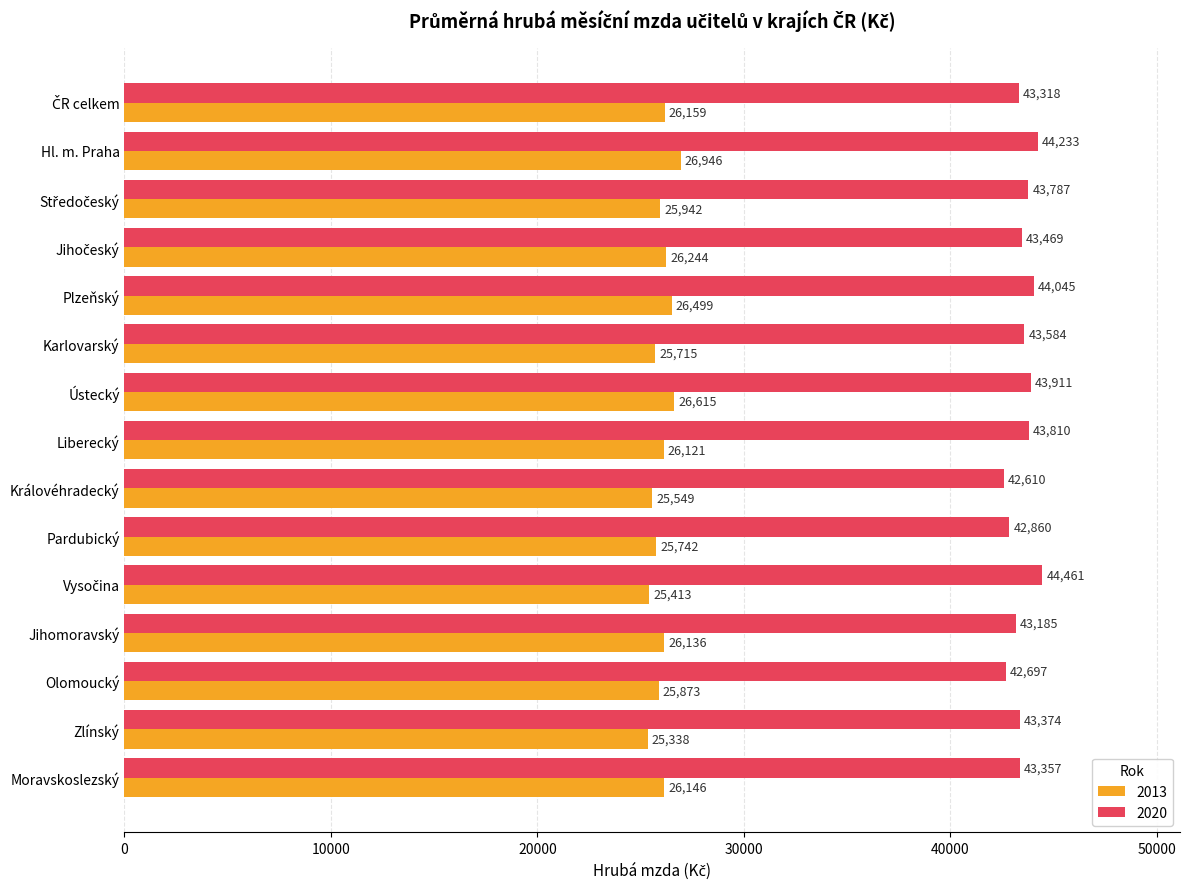

Which series has the widest spread of values?

2020